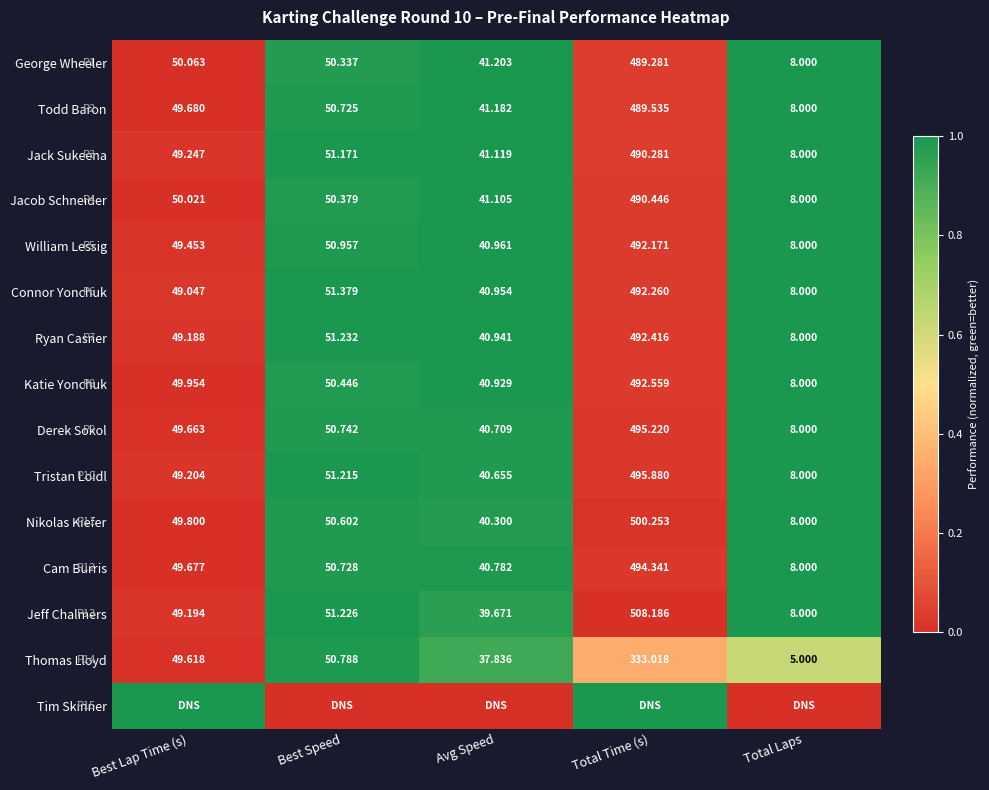

List the labels in order of Ryan Casner value, smallest first.

Total Laps, Avg Speed, Best Lap Time (s), Best Speed, Total Time (s)